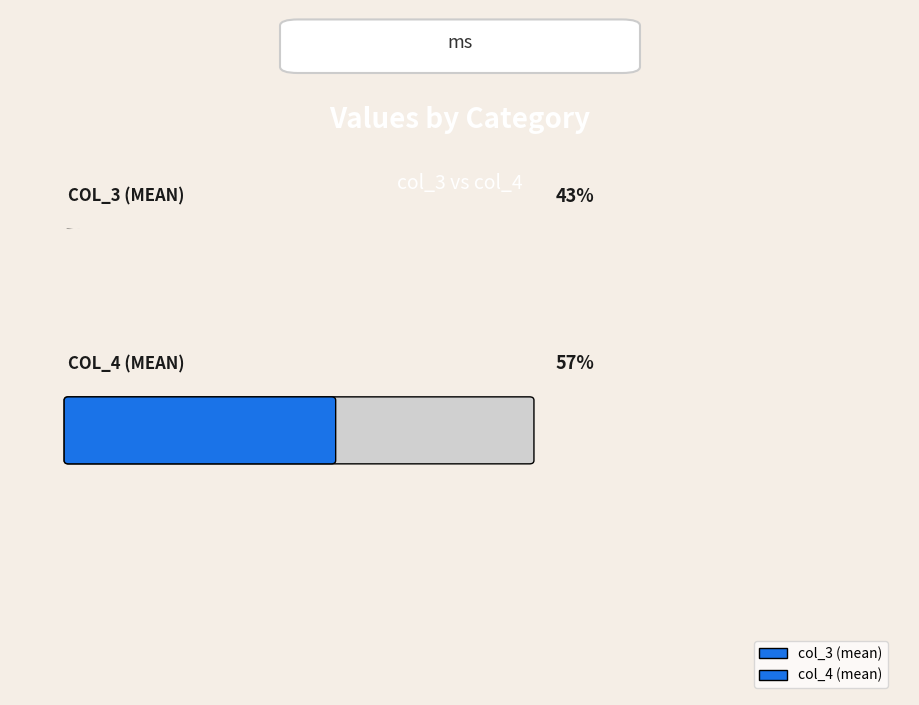

List the series in order of their peak value, lowest first.

col_3, col_4